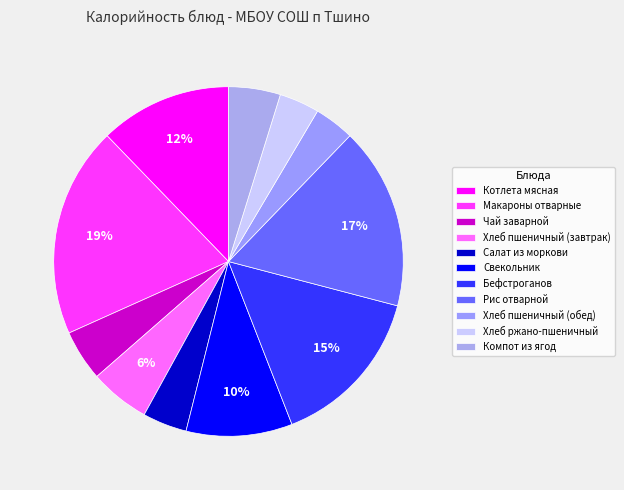

To the nearest percent, what portion does Макароны отварные represent?

19%